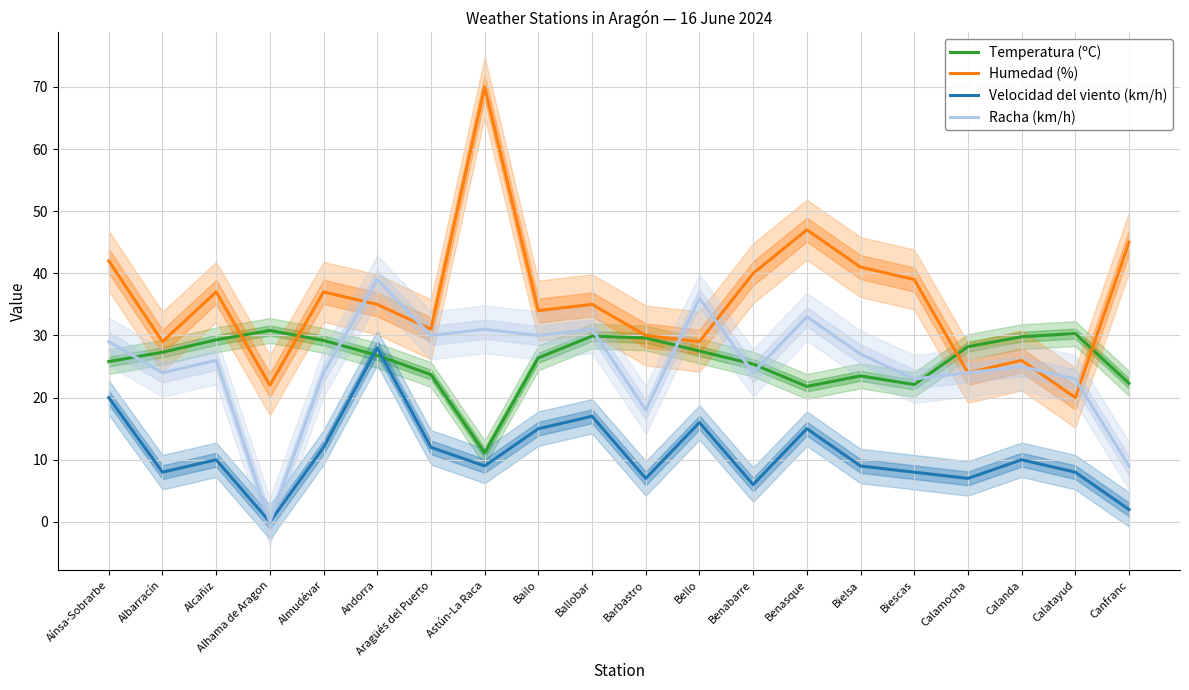

At how many categories does at least one series exceed 50?

1